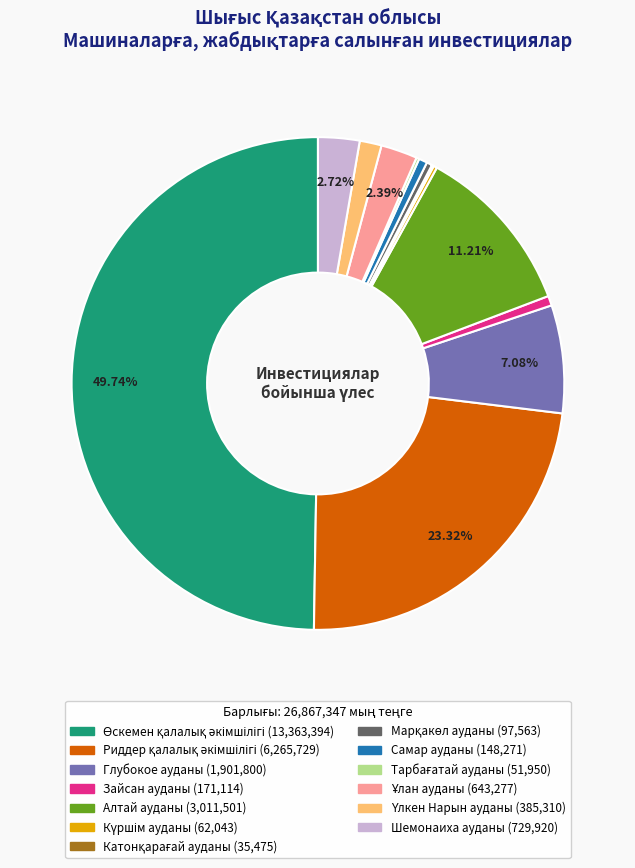

Is Алтай ауданы (3,011,501) the majority of the pie?

No